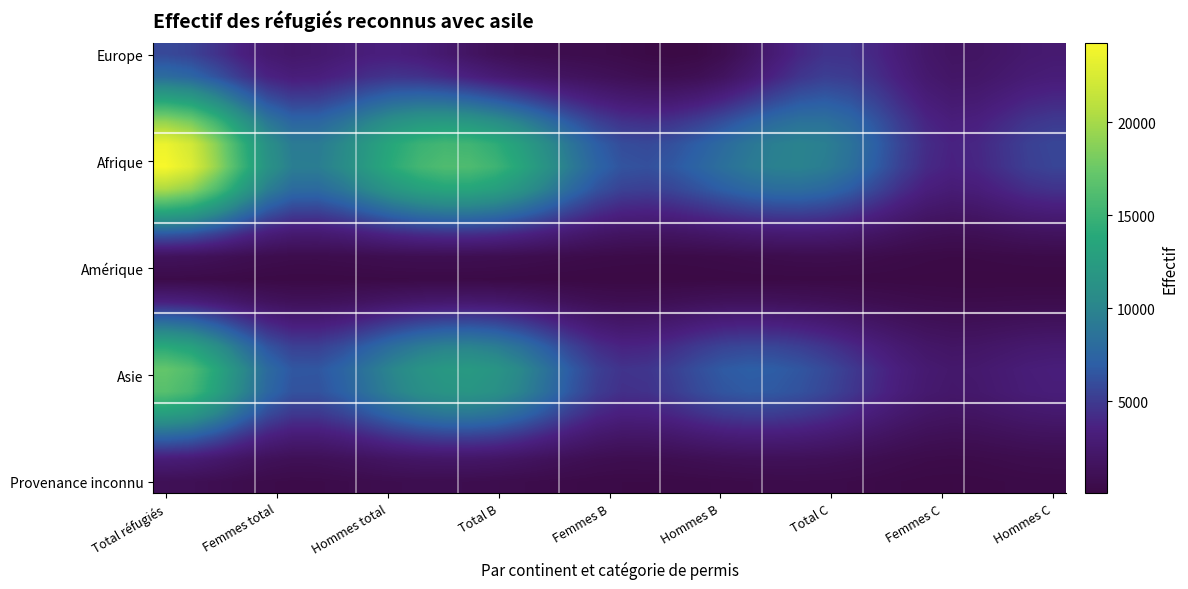

At which category is the sum across all series the highest?

Total réfugiés